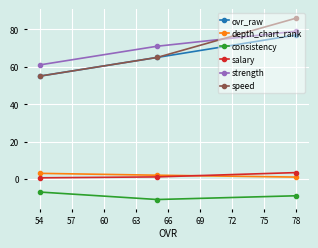

What is the sum of the salary values at 78 and 54?

4.0